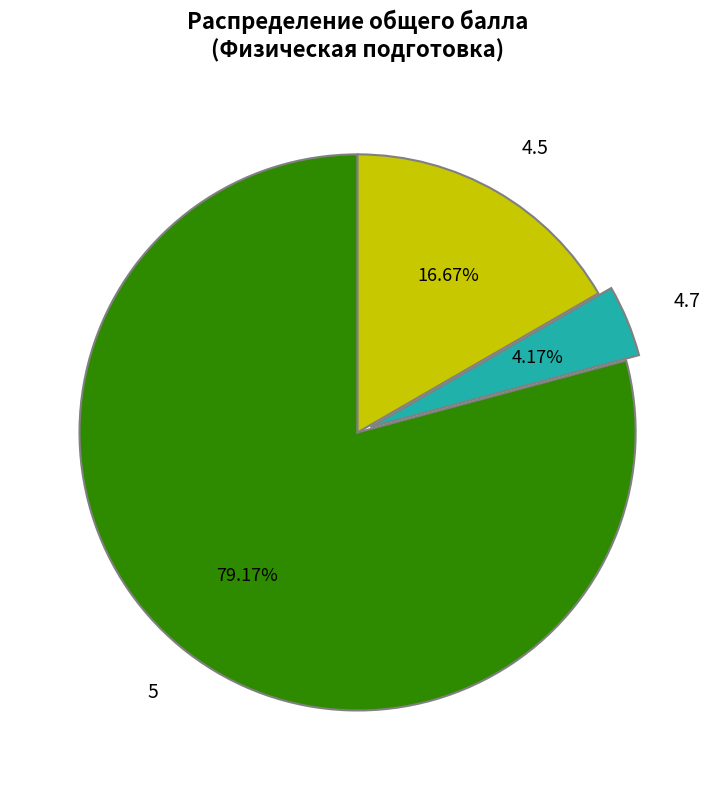

Is there any slice that represents more than half of the pie?

Yes